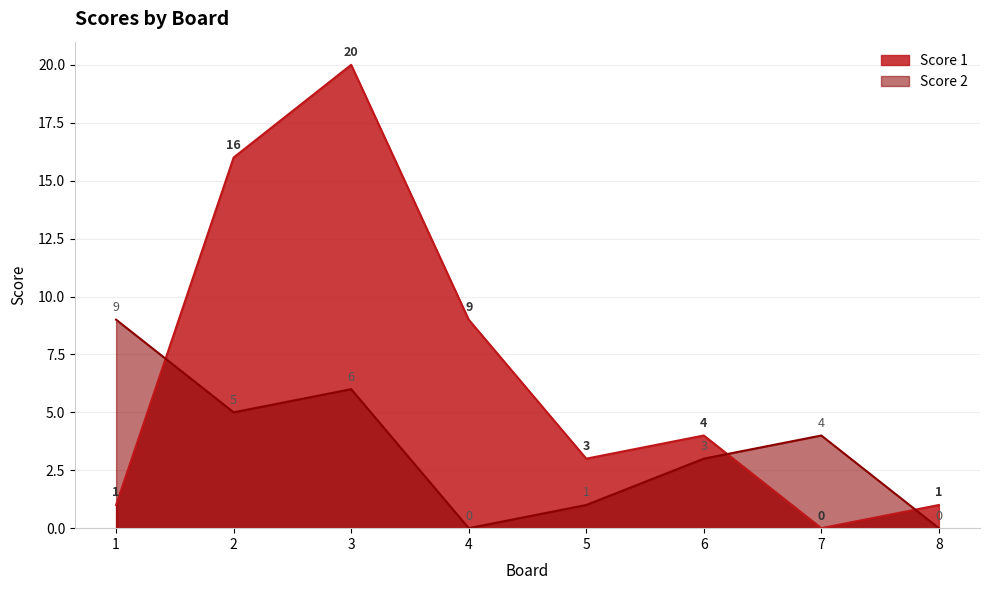

How many interior local valleys does the Score 2 series have?

2